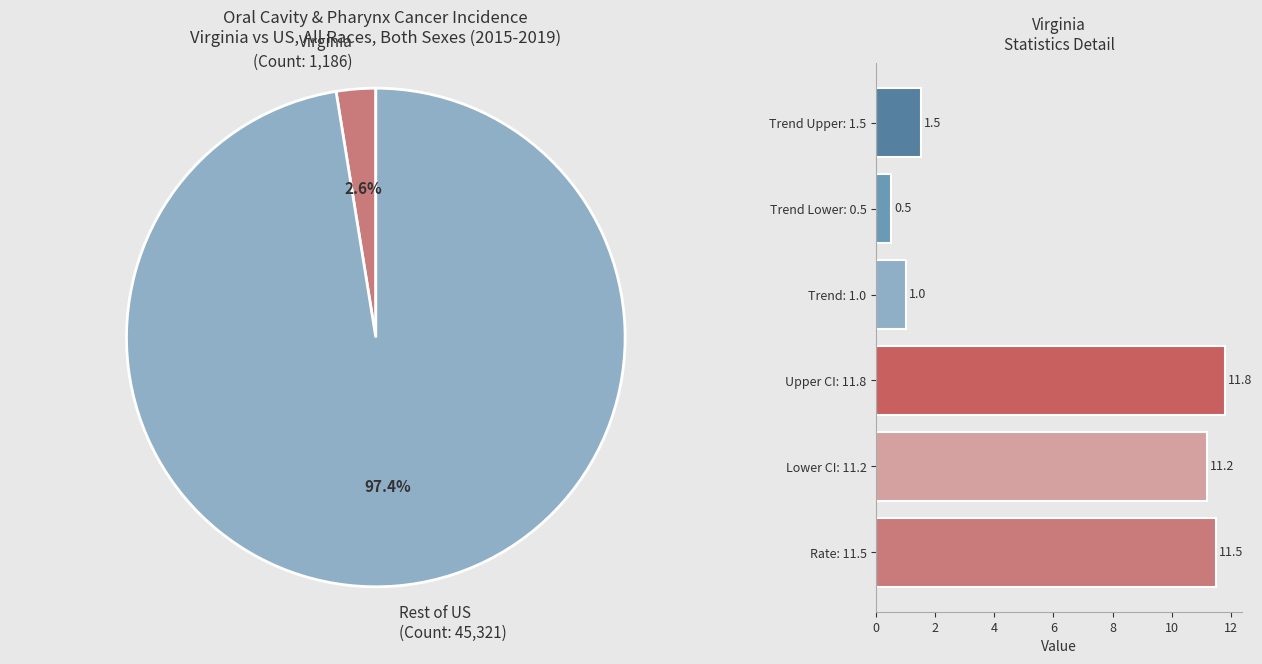

Does Trend: 1.0 account for over 50% of the chart?

No